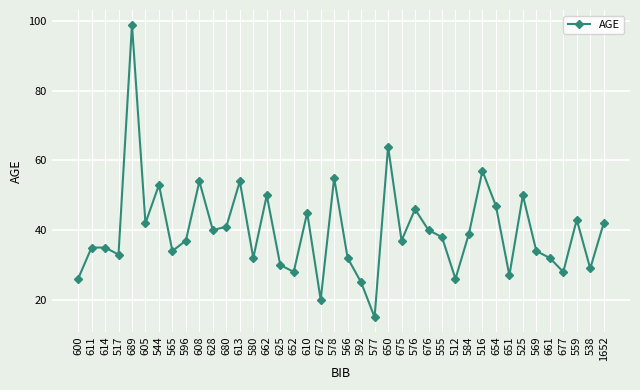

Is it true that the value at 565 is 61?

False